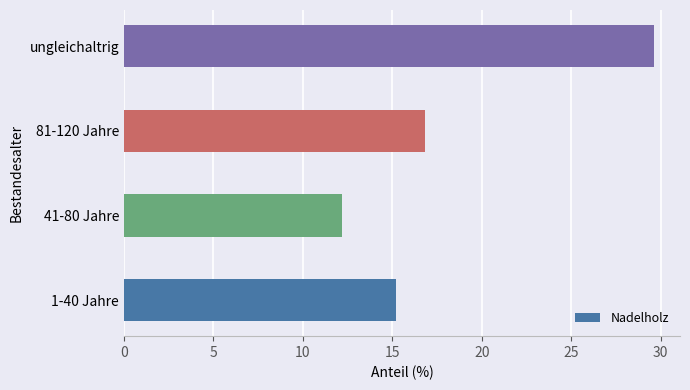

True or false: the data shows 15.2 at 1-40 Jahre.

True